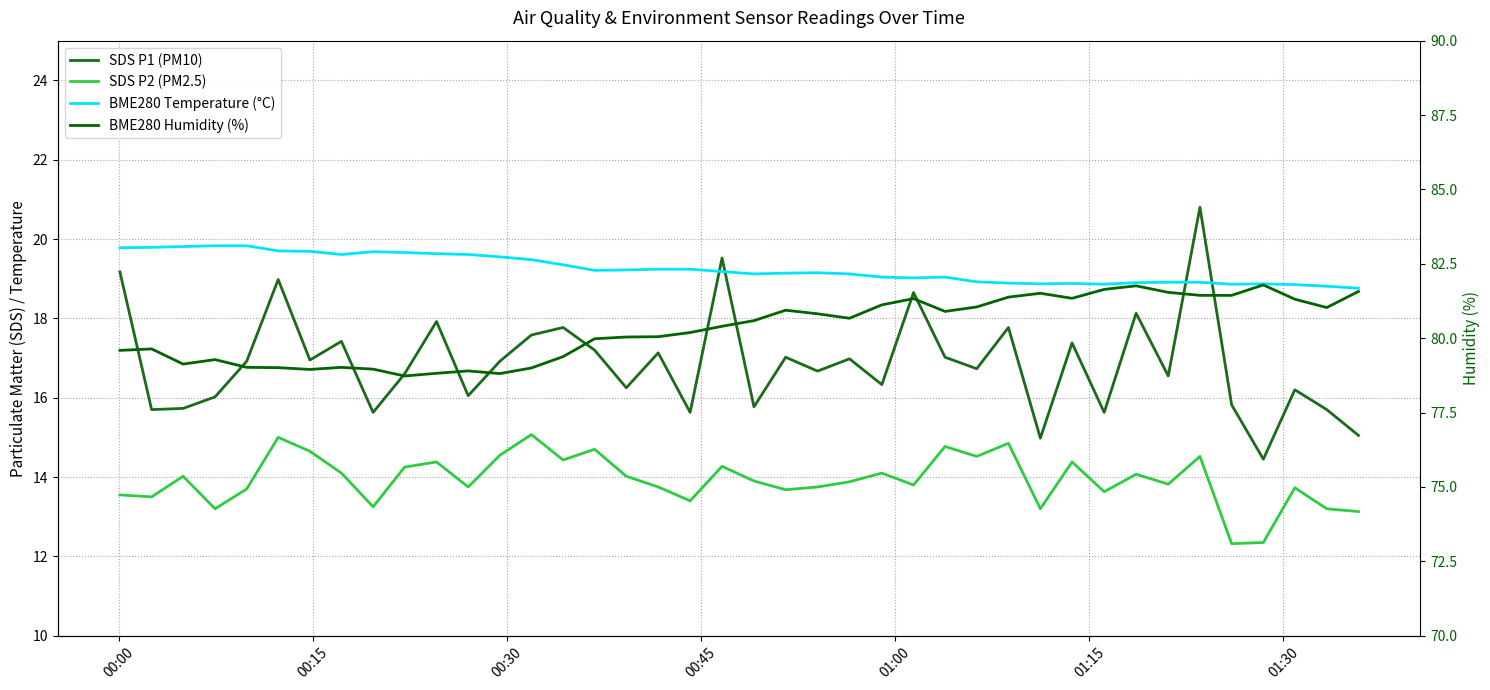

Which series has the widest spread of values?

SDS P1 (PM10)